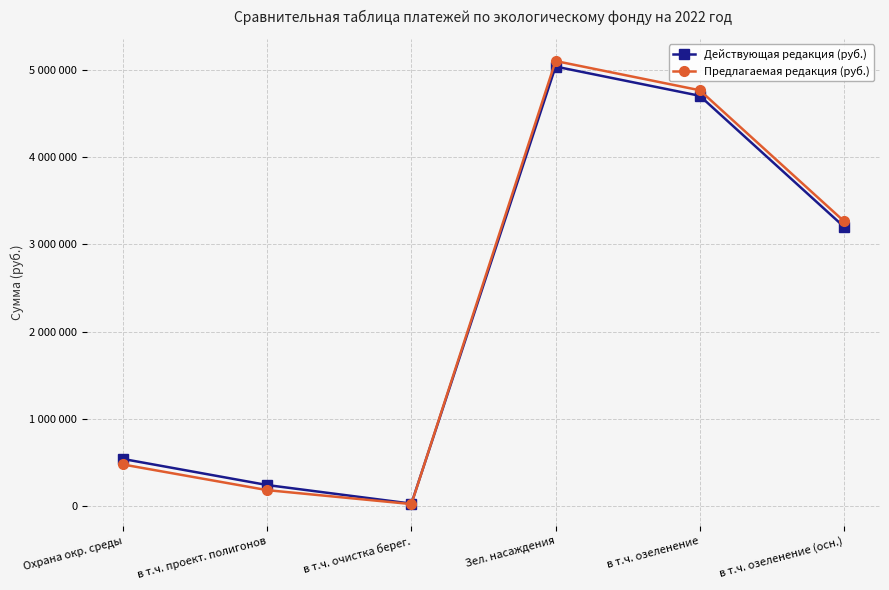

True or false: Действующая редакция (руб.) and Предлагаемая редакция (руб.) cross at least once.

True